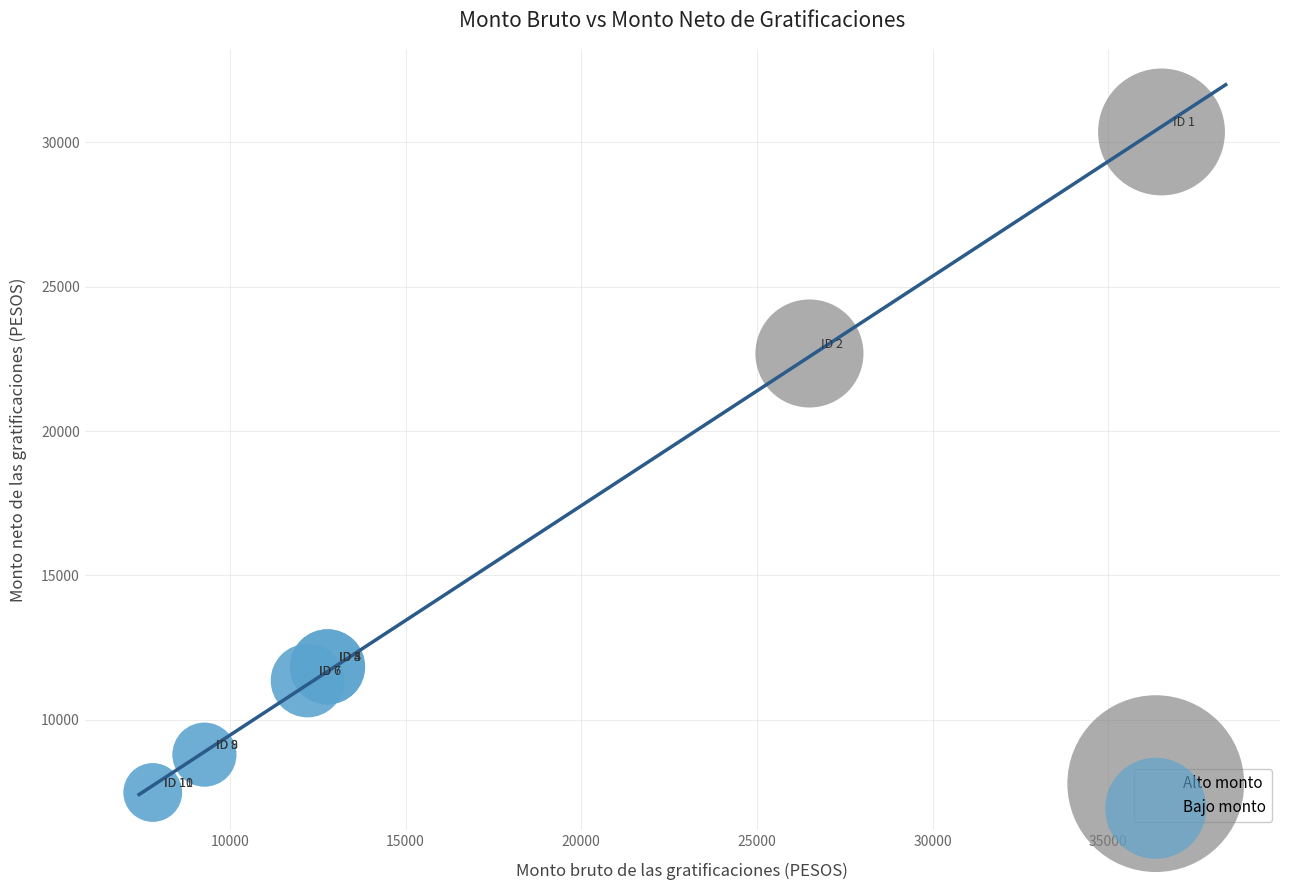

What are all the series names shown in the legend?

Alto monto, Bajo monto